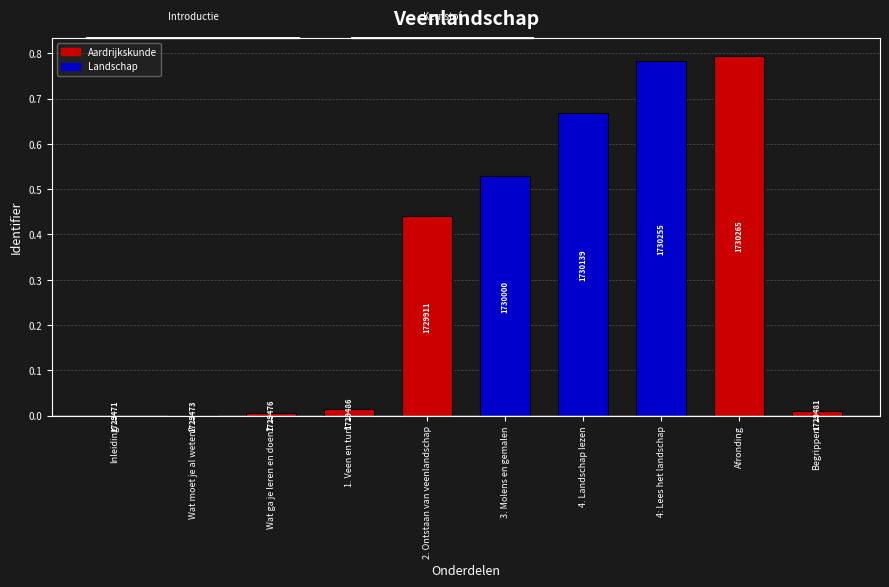

Rank the categories by value from highest to lowest.

Afronding, 4: Lees het landschap, 4. Landschap lezen, 3. Molens en gemalen, 2. Ontstaan van veenlandschap, 1. Veen en turf, Begrippen, Wat ga je leren en doen?, Wat moet je al weten?, Inleiding